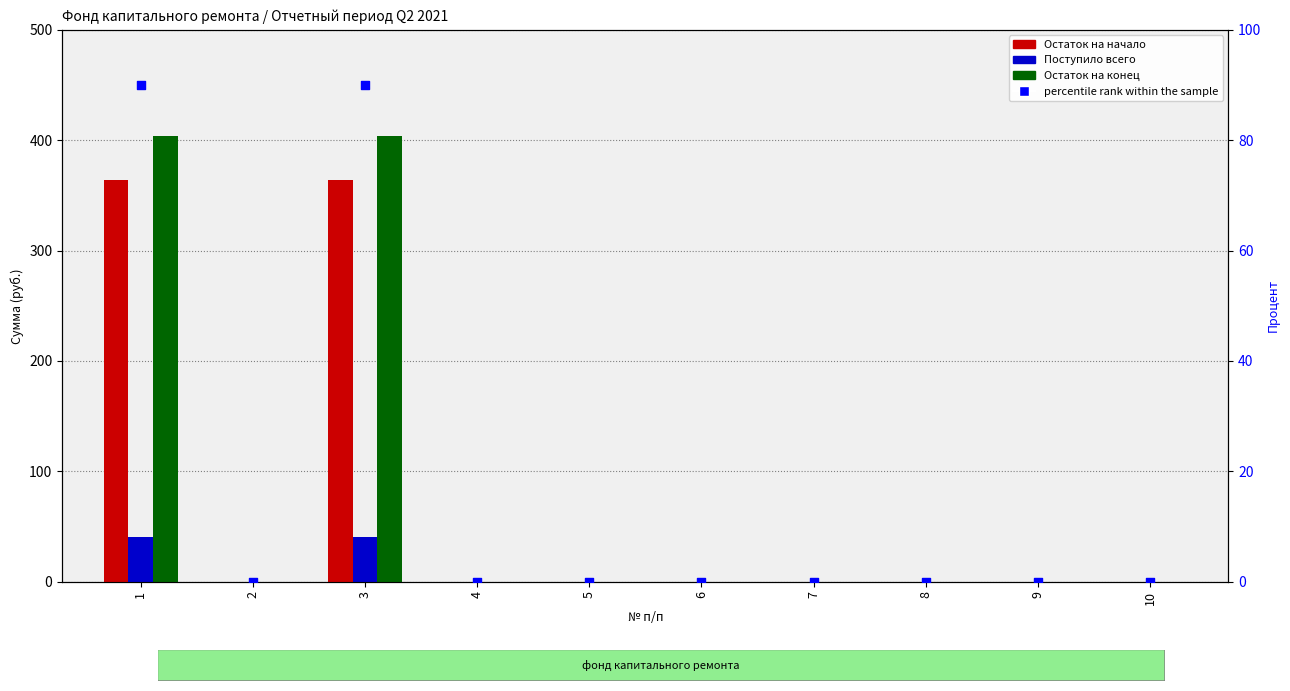

Is the value of Остаток на конец at 8 greater than the value of Поступило всего at 3?

No